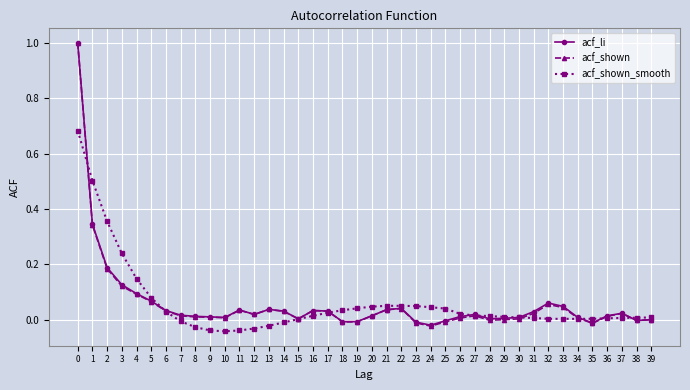

The acf_shown series shows 0.0 at 11. True or false?

True